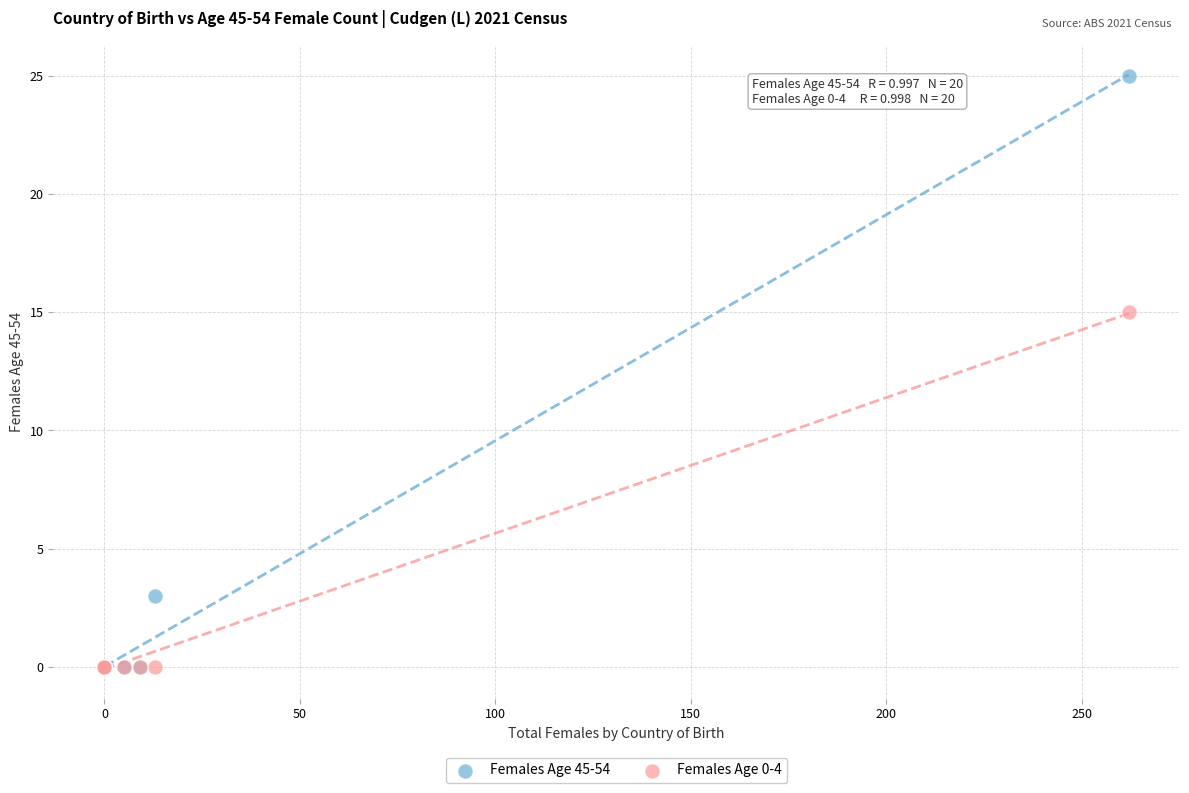

Across all series, what Y value is closest to 12?

15